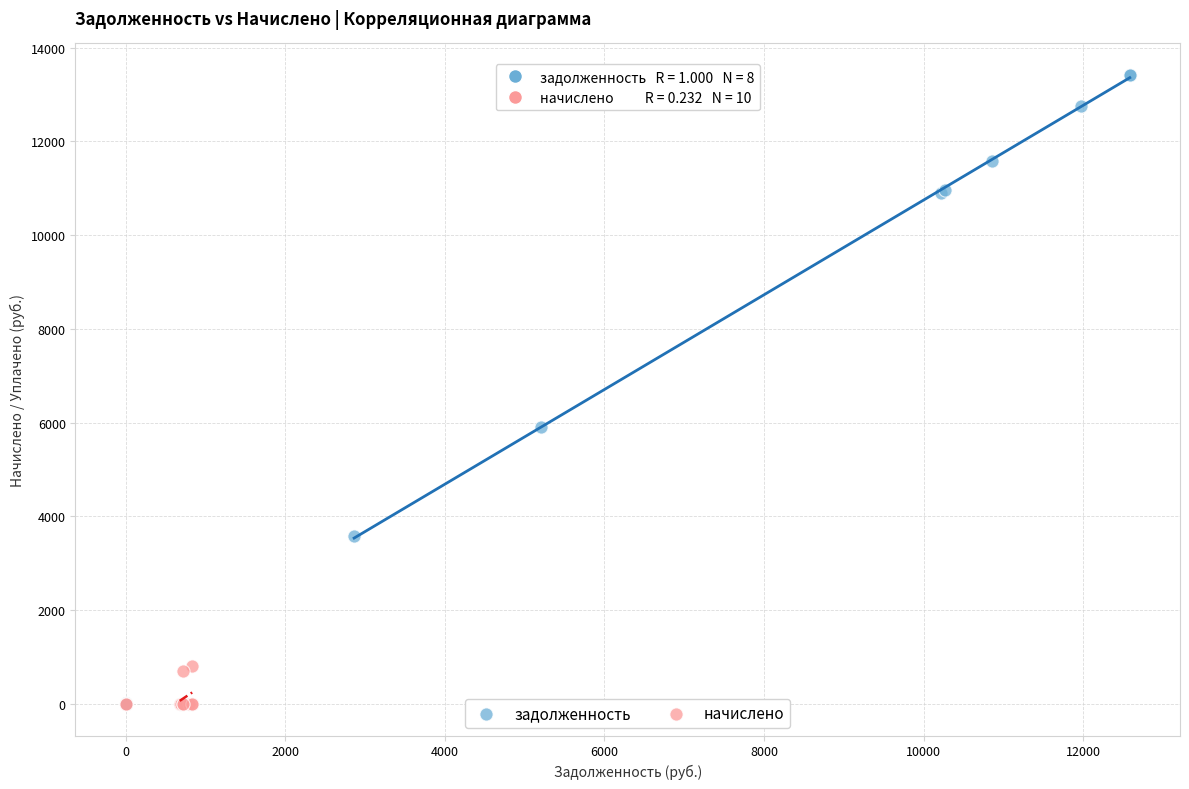

Which series reaches the maximum Y coordinate?

задолженность